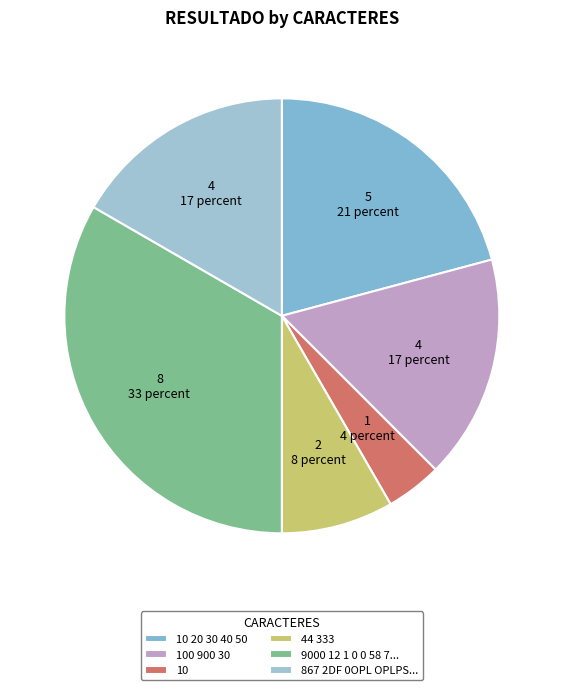

Does any single category account for the majority?

No